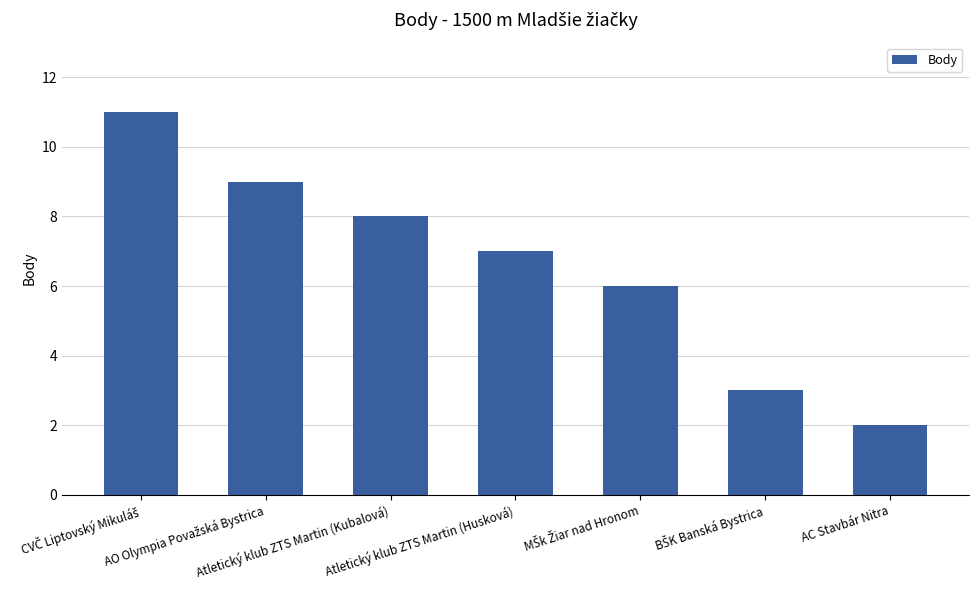

What is the difference between the second highest and second lowest values?

6